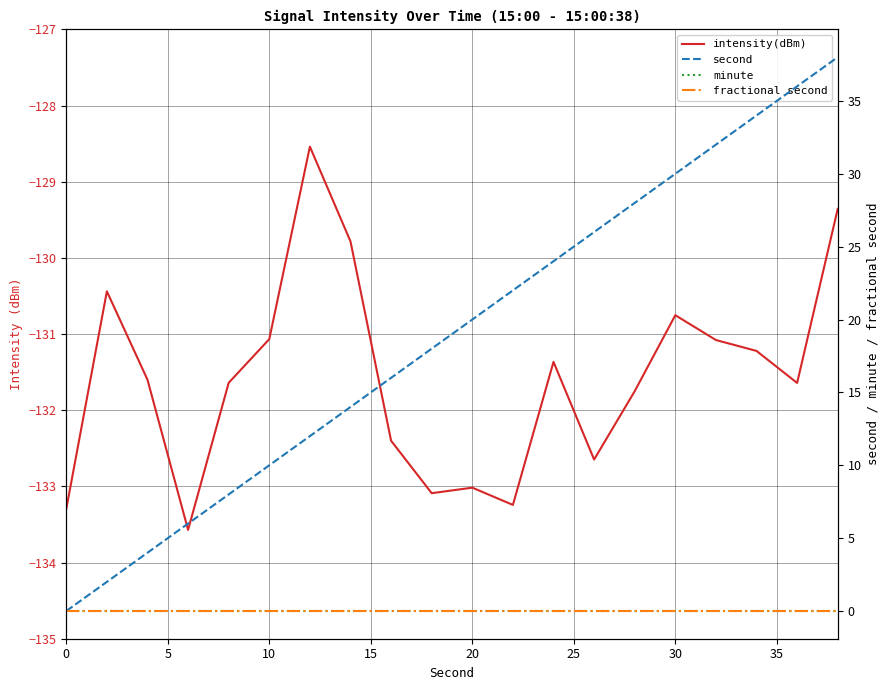

How many lines are shown in the chart?

4